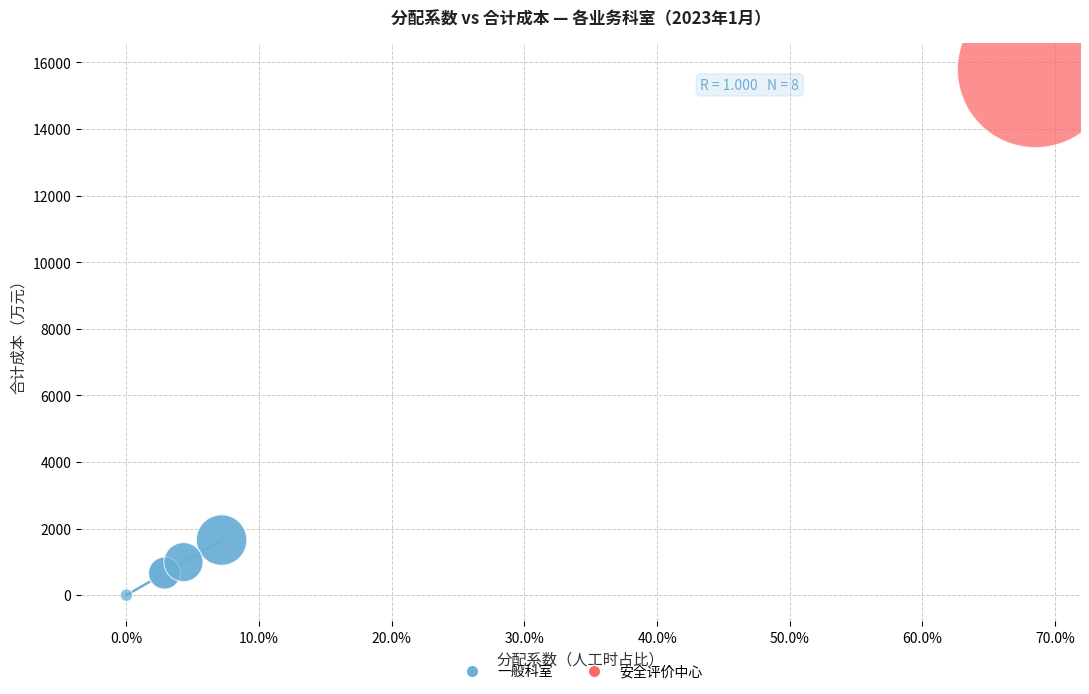

What are all the series names shown in the legend?

一般科室, 安全评价中心